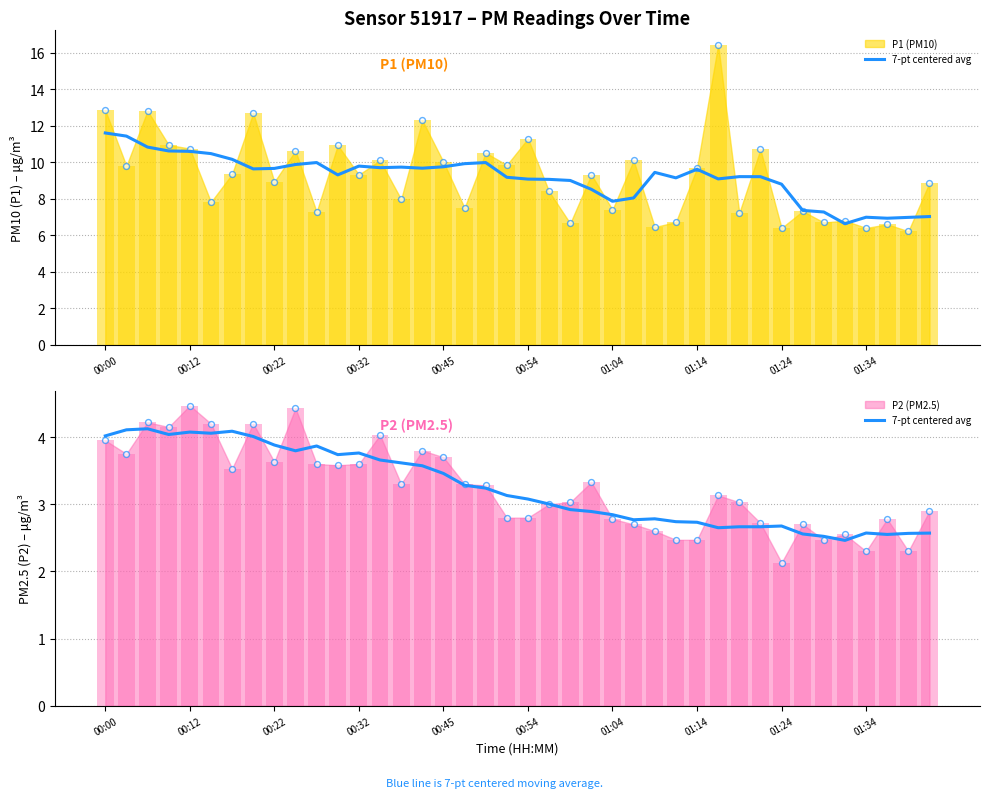

Which has a higher value, 13 or 31?

13